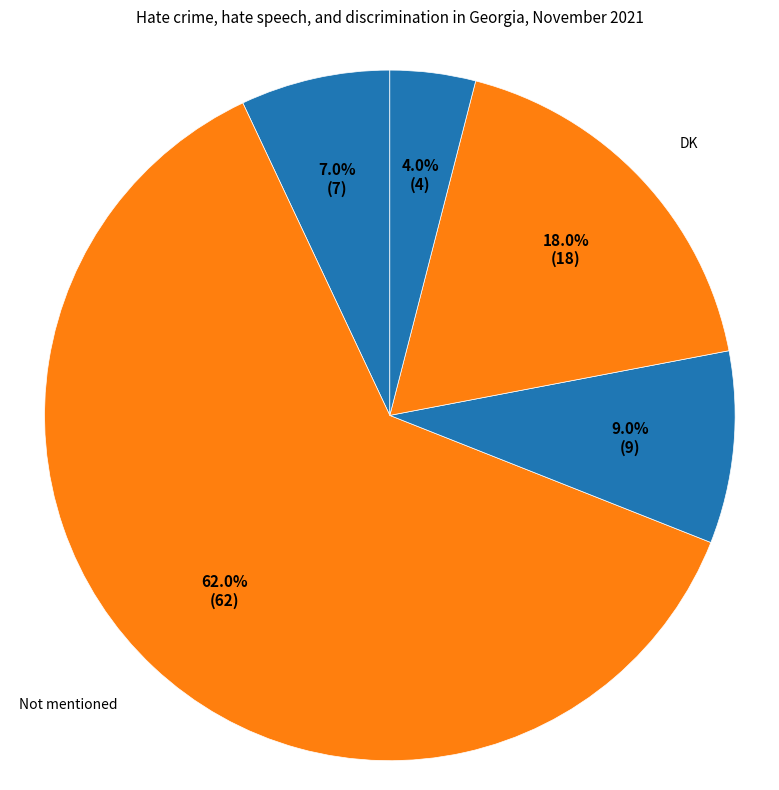

To the nearest percent, what is the difference between the Not mentioned and Mentioned slice percentages?

55%